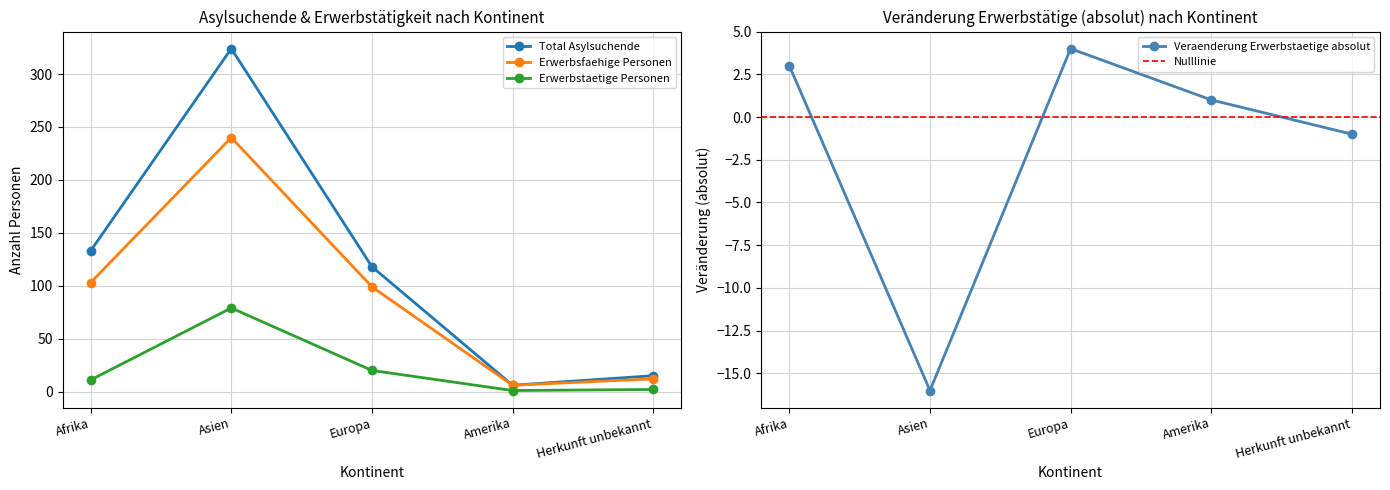

How many lines are shown in the chart?

4